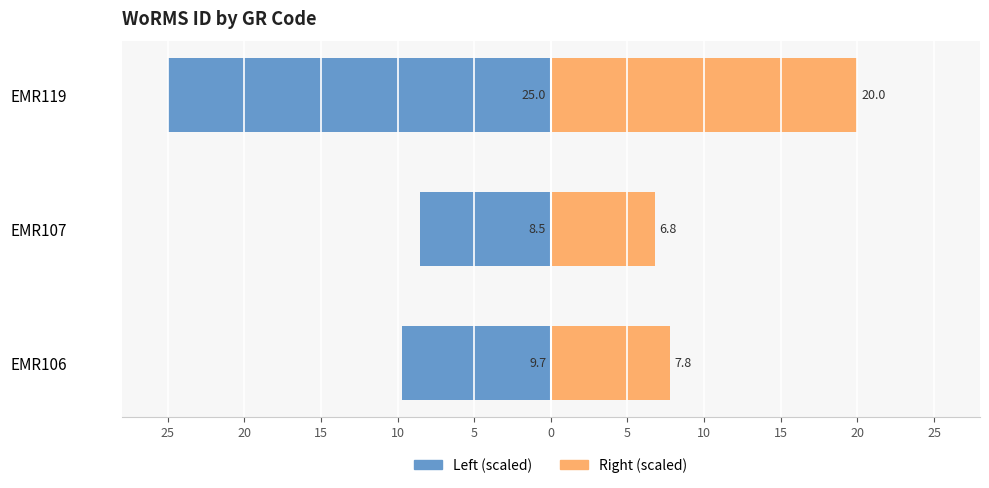

Reading left to right, what are all the values shown in this chart?

WoRMS ID (scaled left): -9.7	-8.5	-25.0
WoRMS ID (scaled right): 7.8	6.8	20.0